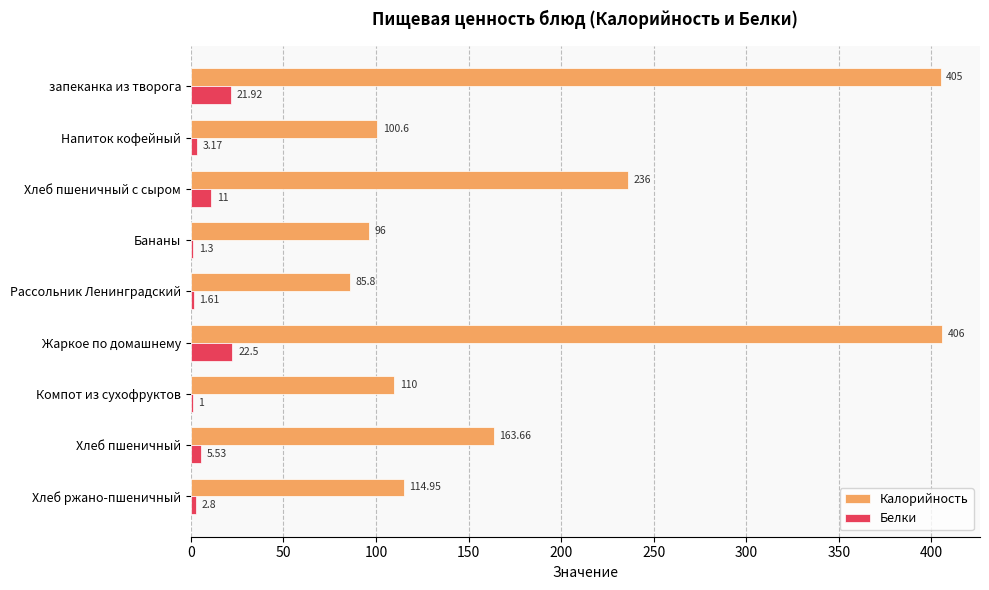

Between Напиток кофейный and Хлеб пшеничный, which series saw the biggest shift?

Калорийность